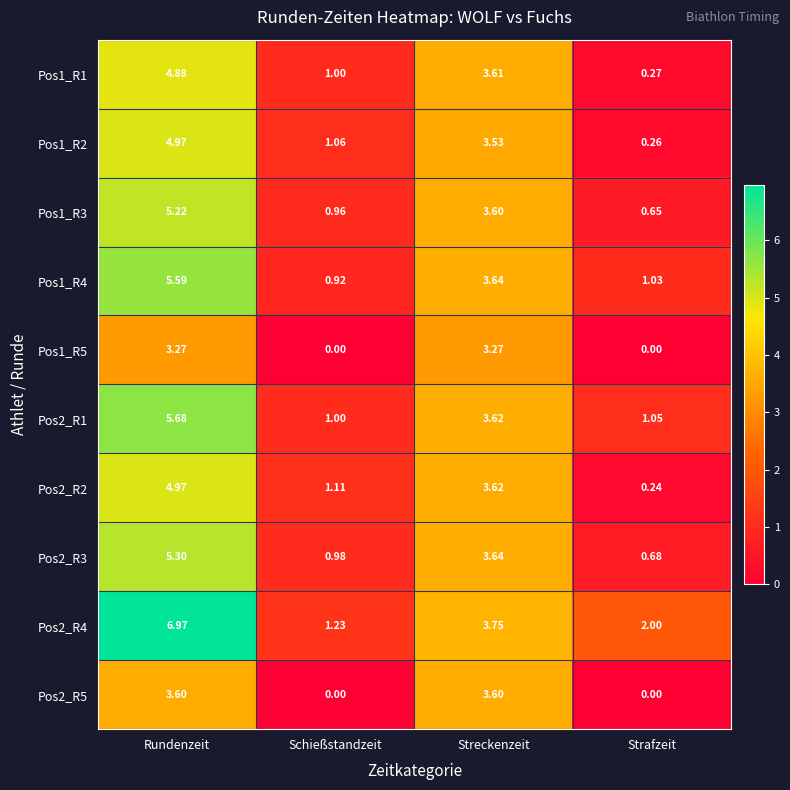

Count the number of data series in this chart.

10